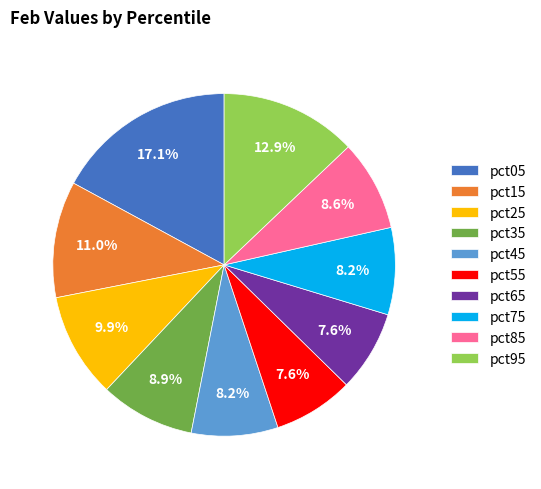

Combined, what portion of the pie is pct15 and pct65?

18.6%